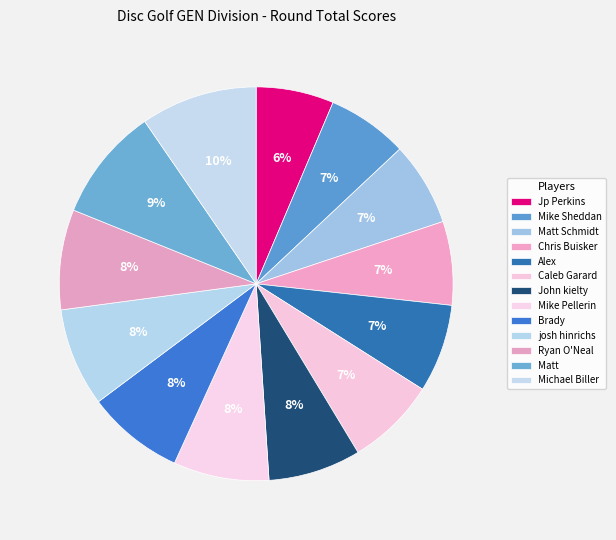

Count the number of slices in the pie.

13